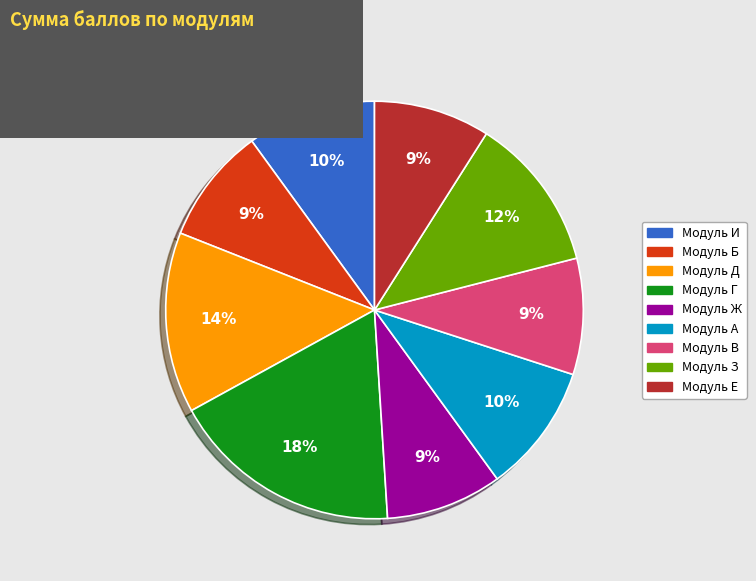

How many segments does this pie chart have?

9